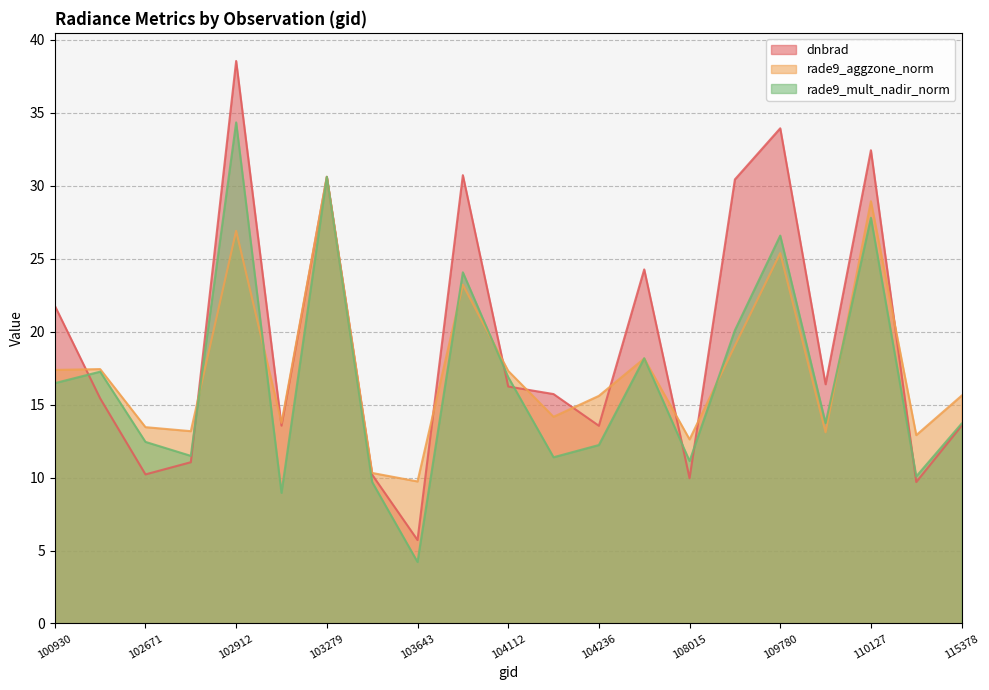

Which series changed the most between 104355 and 115378?

dnbrad